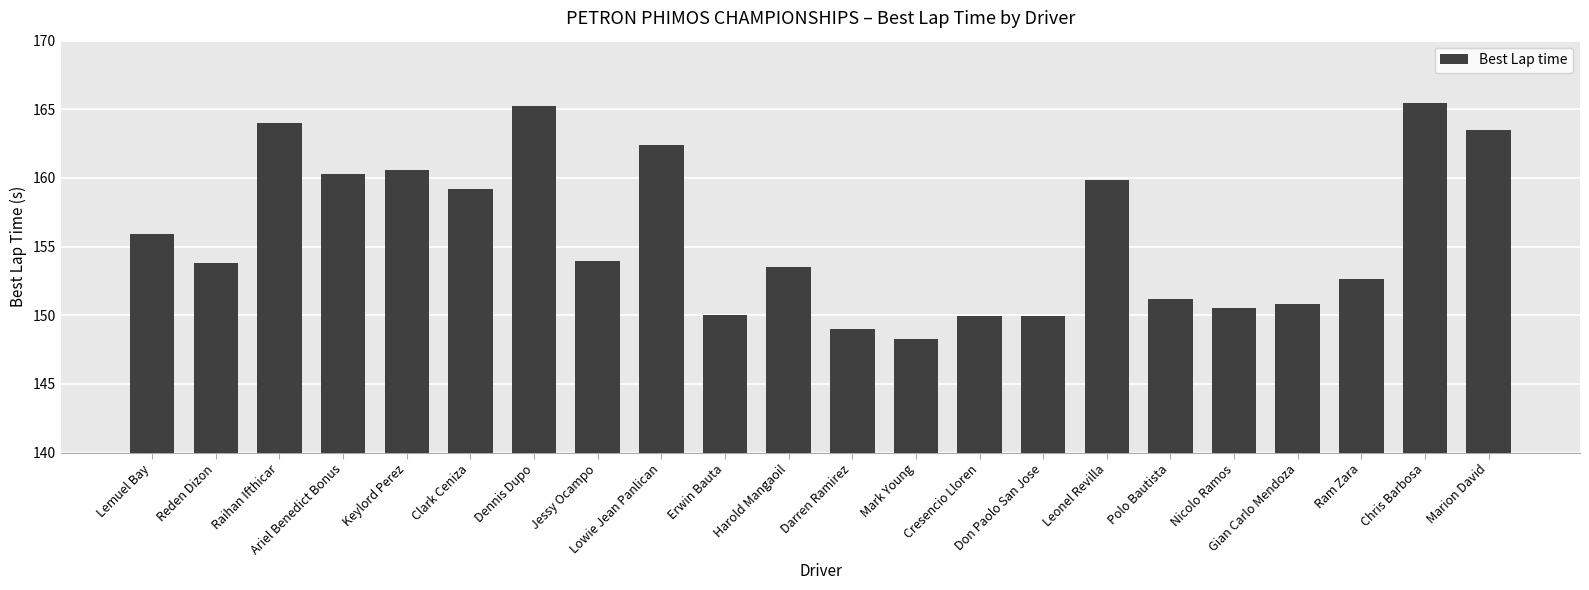

Between Gian Carlo Mendoza and Lemuel Bay, which is larger?

Lemuel Bay